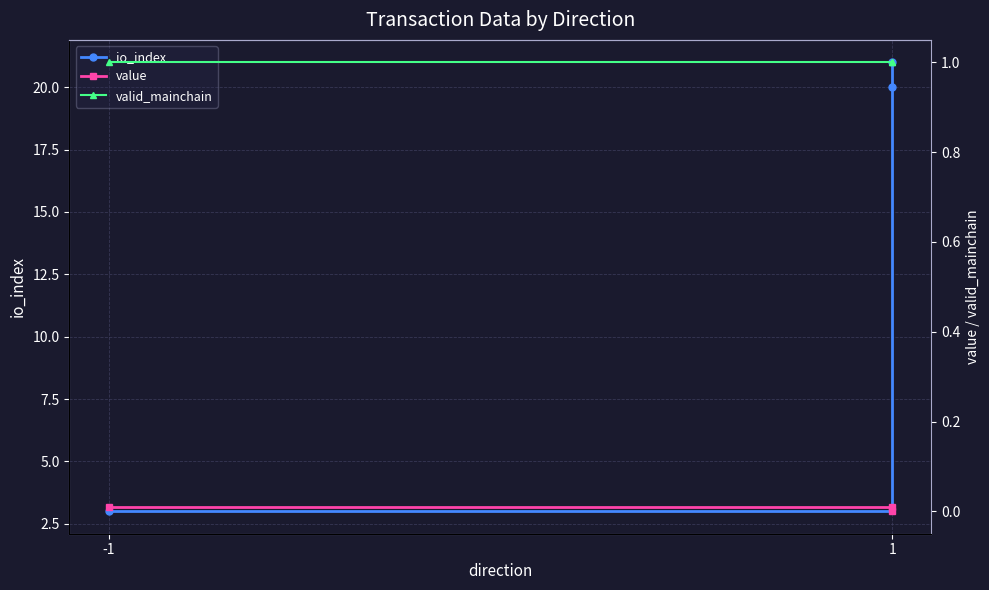

Where is value nearest to the value 0?

1